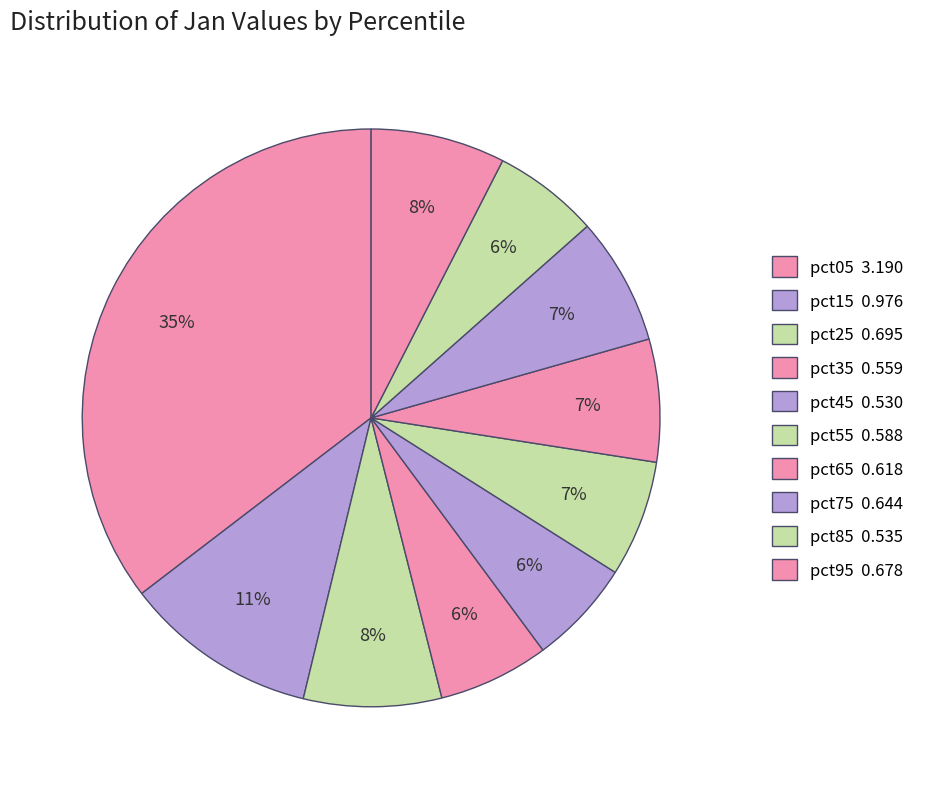

Combined, what portion of the pie is pct05 and pct25?

43.1%